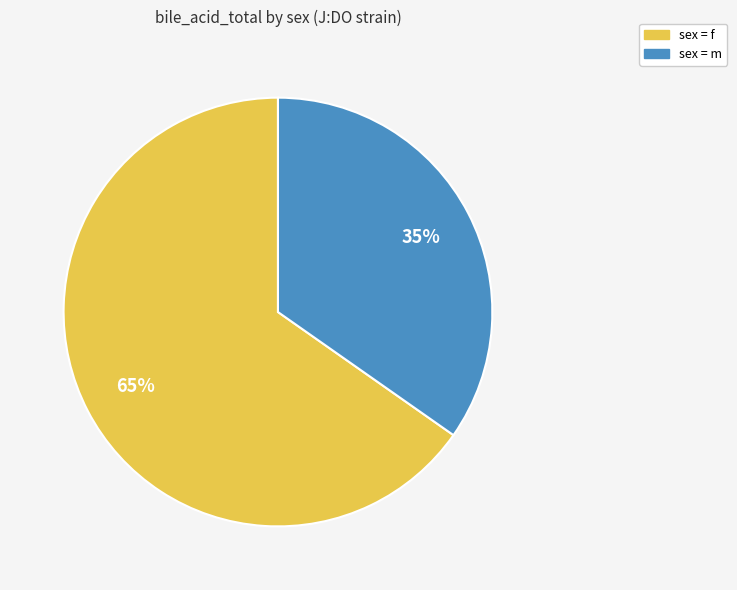

Does any single category account for the majority?

Yes